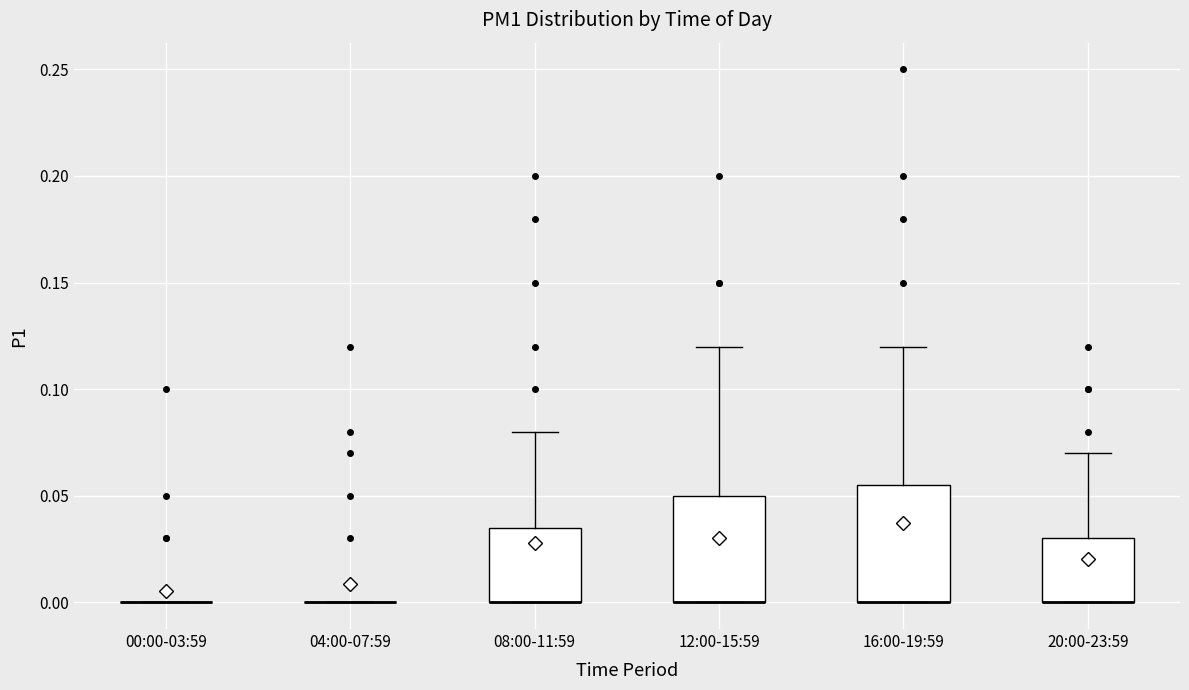

Where does the upper whisker of the box for 16:00-19:59 end on the y-axis? The values are not printed on the chart, so give them approximately, as read against the axis.

0.120